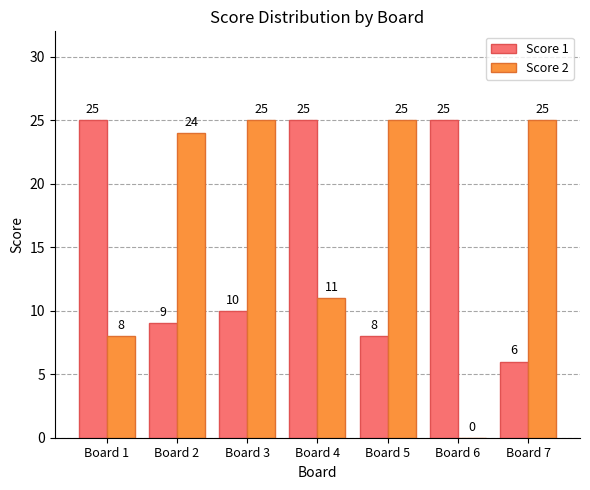

Between Board 1 and Board 6, which series saw the biggest shift?

Score 2